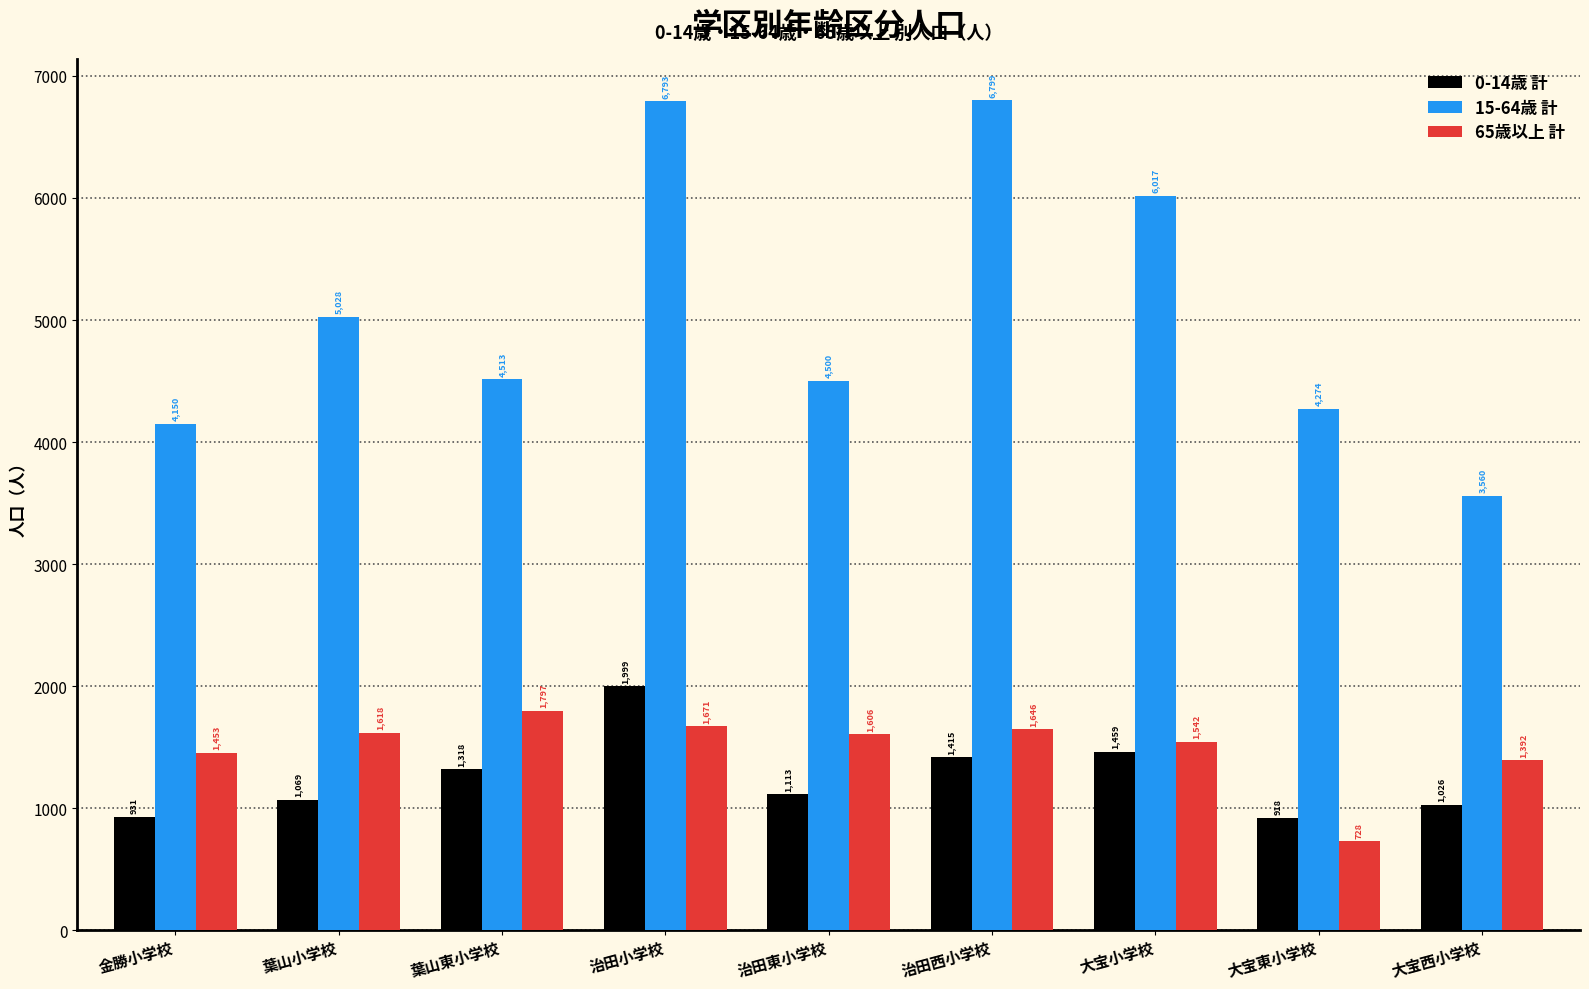

Count the number of categories in the chart.

9